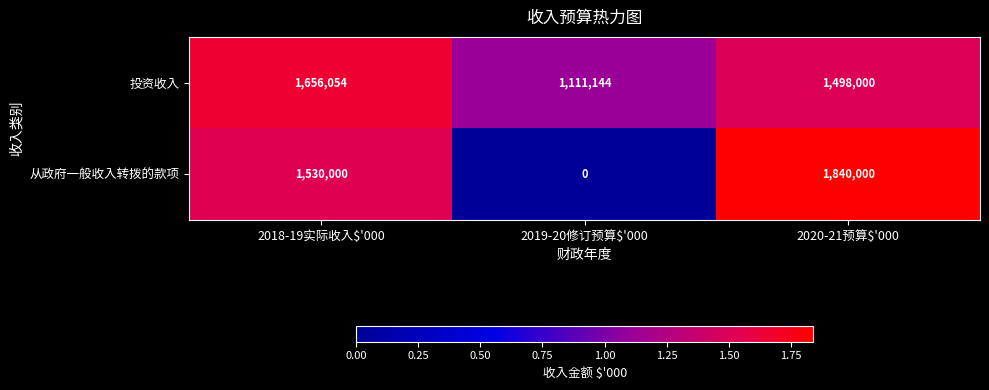

What is the spread (max minus min) of values at 2018-19实际收入$'000?

126054